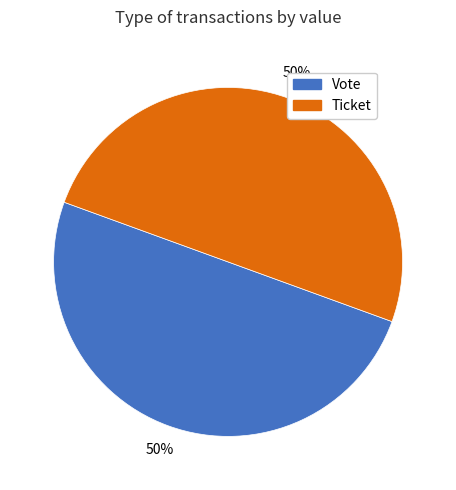

To the nearest percent, what is the difference between the largest and smallest slice percentages?

0%